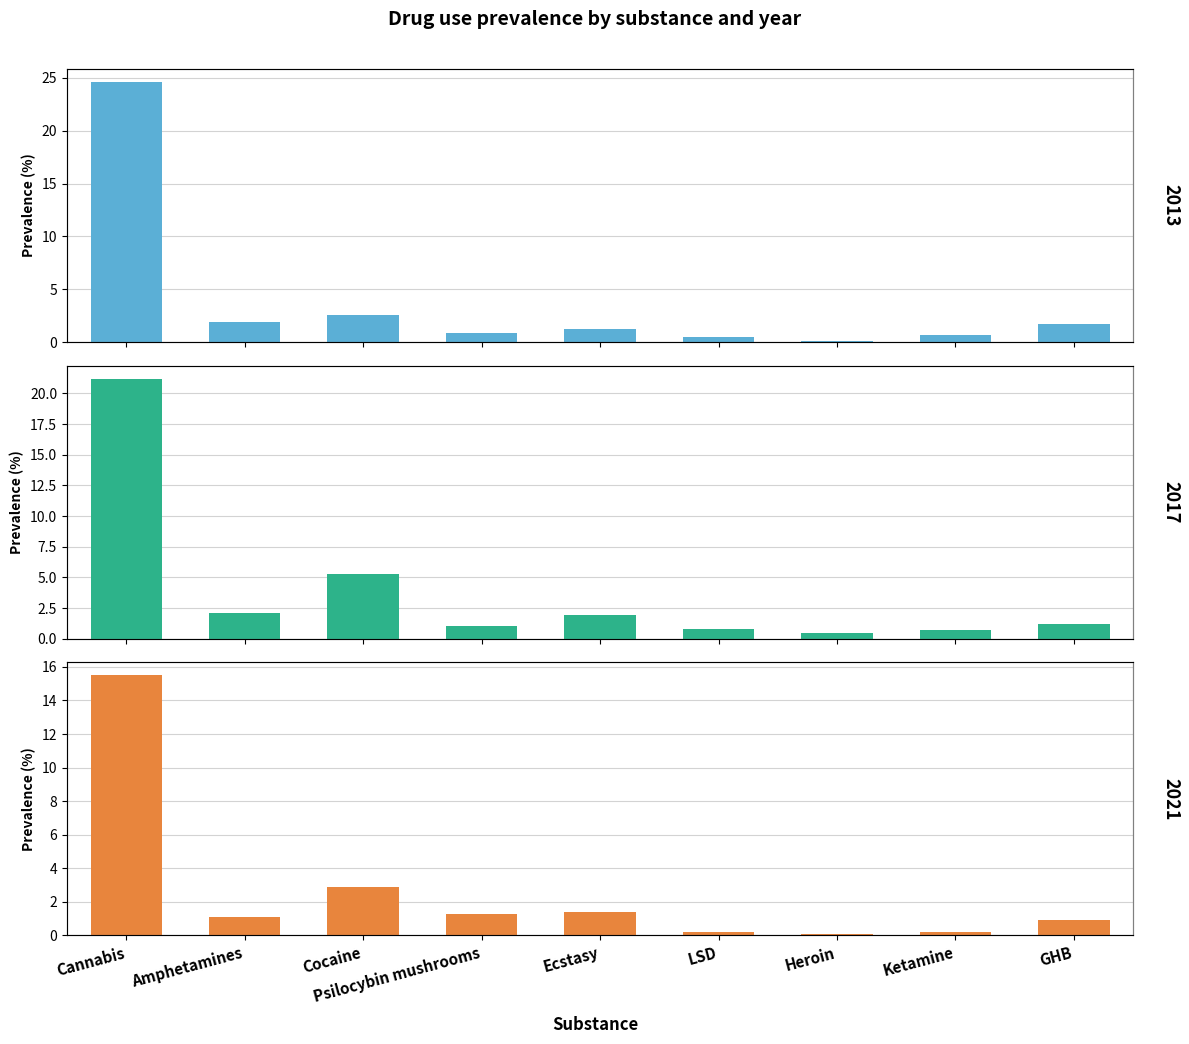

Between Psilocybin mushrooms and Cocaine, which is larger?

Cocaine